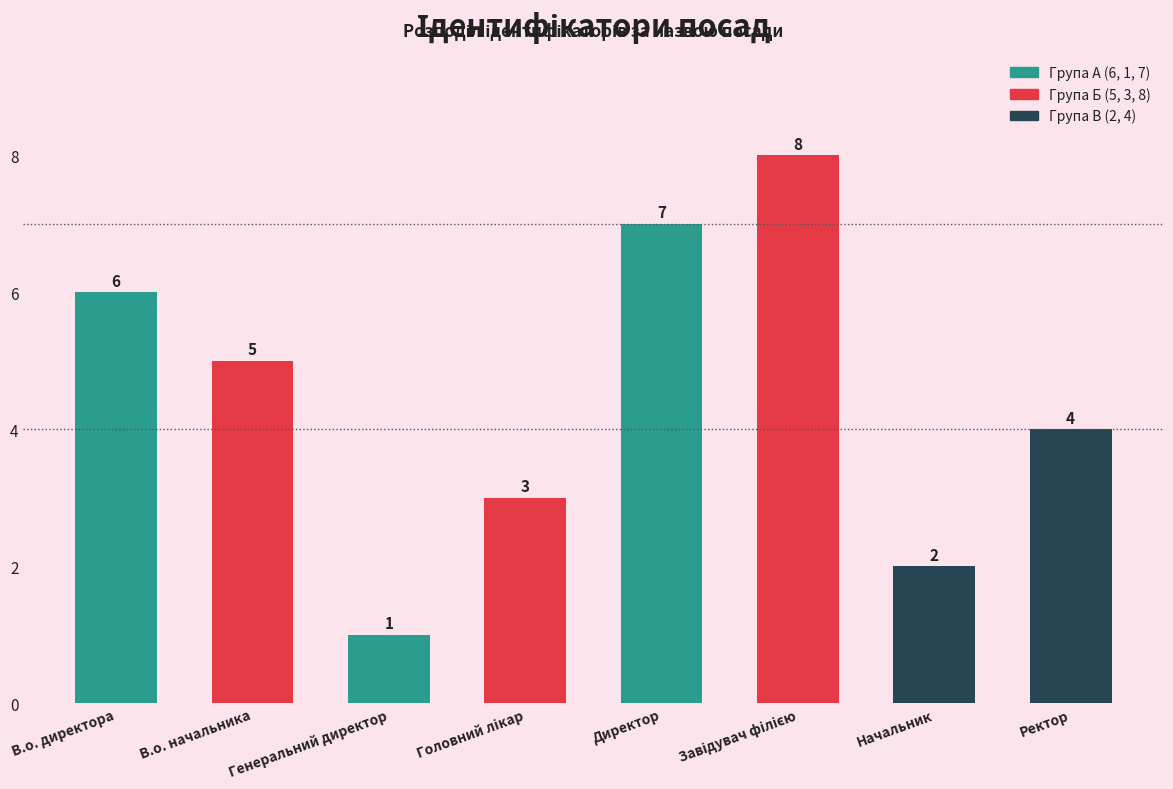

Between В.о. директора and Начальник, which is larger?

В.о. директора